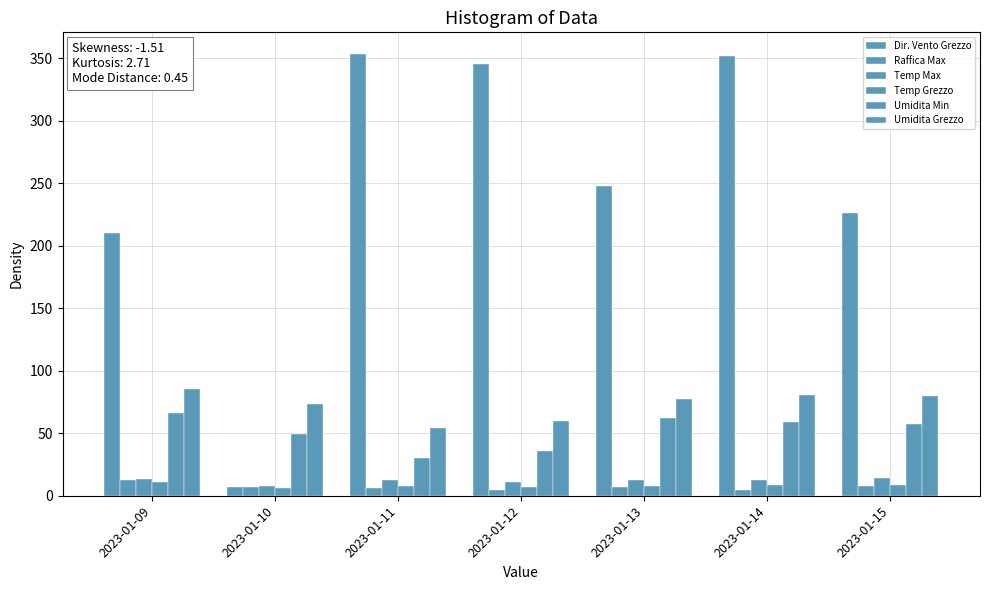

How many distinct data groups are displayed?

6